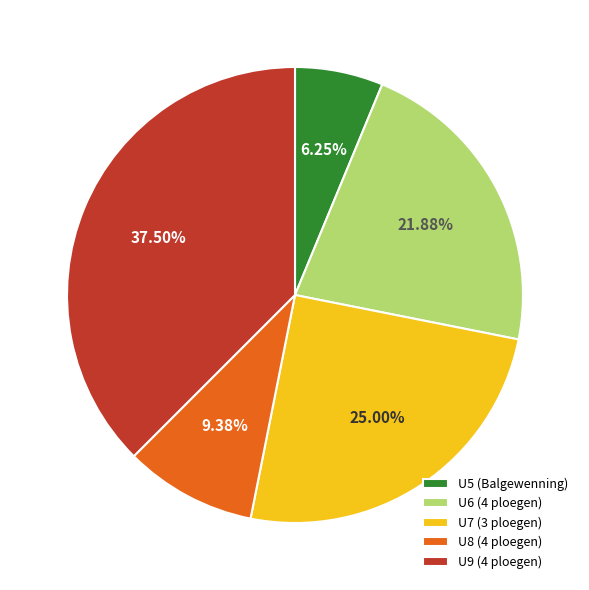

Does U6 (4 ploegen) represent more than half of the total?

No